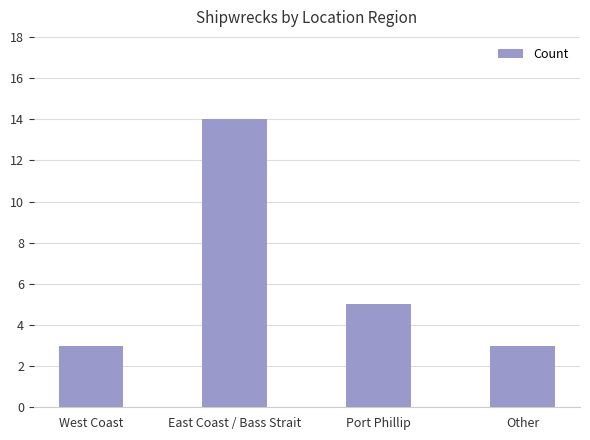

Reading left to right, extract all data points from this chart.

West Coast=3	East Coast / Bass Strait=14	Port Phillip=5	Other=3